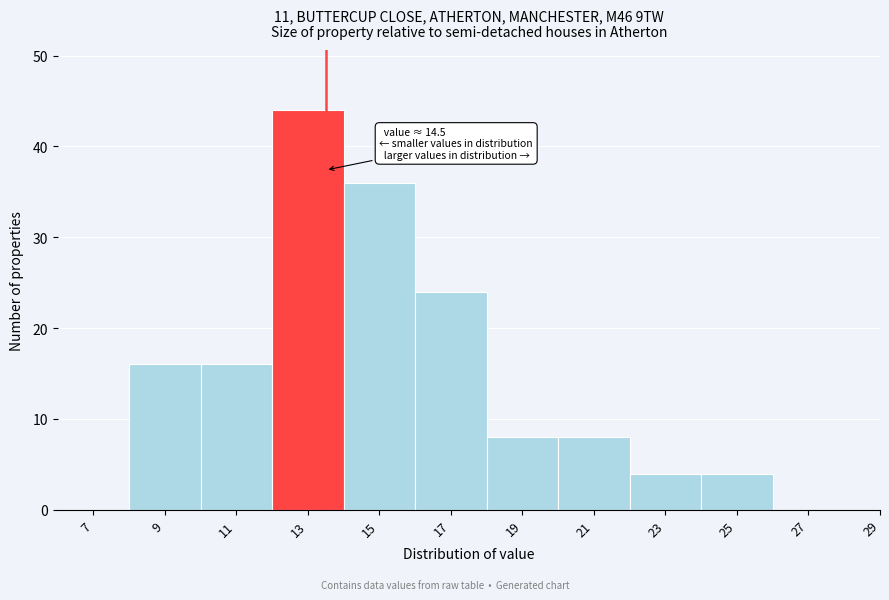

Reading left to right, list all the values displayed in this chart.

7=0	9=16	11=16	13=44	15=36	17=24	19=8	21=8	23=4	25=4	27=0	29=0